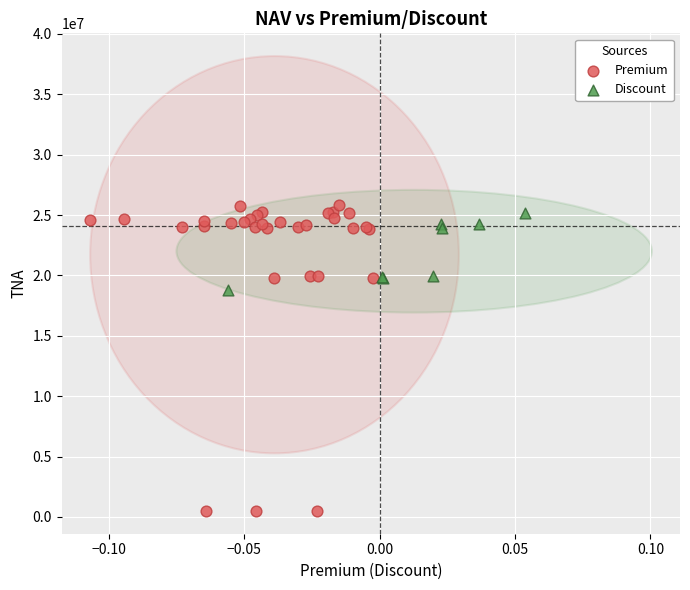

Which series has the largest Y range (max minus min)?

Premium